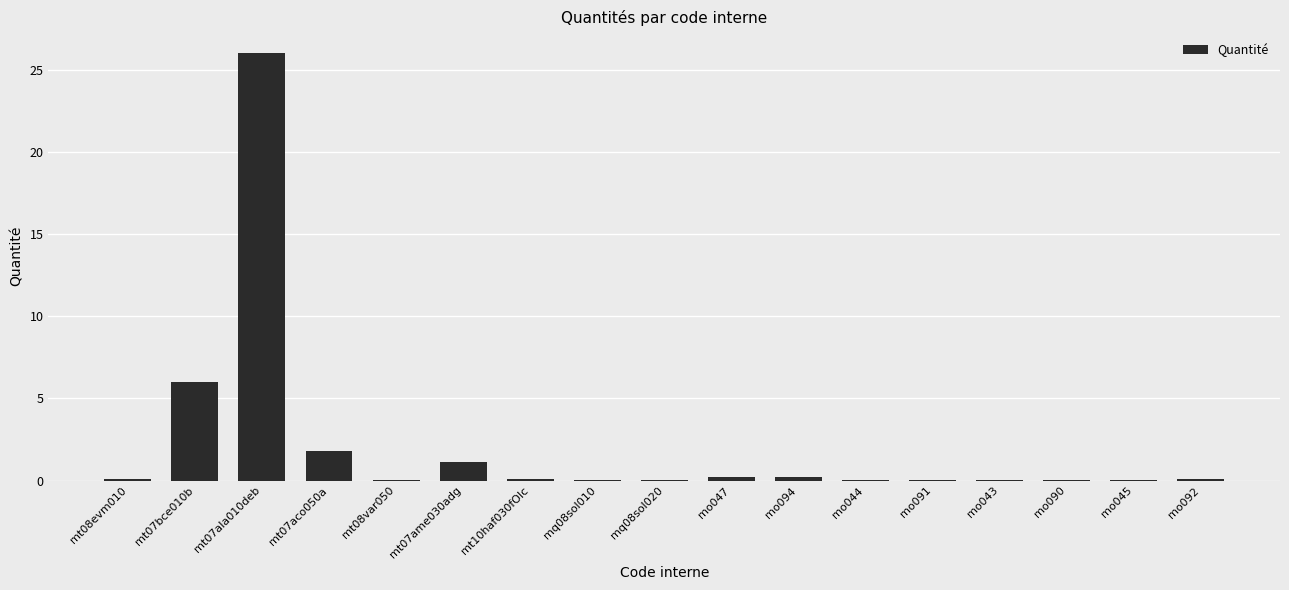

Are the bars horizontal?

No